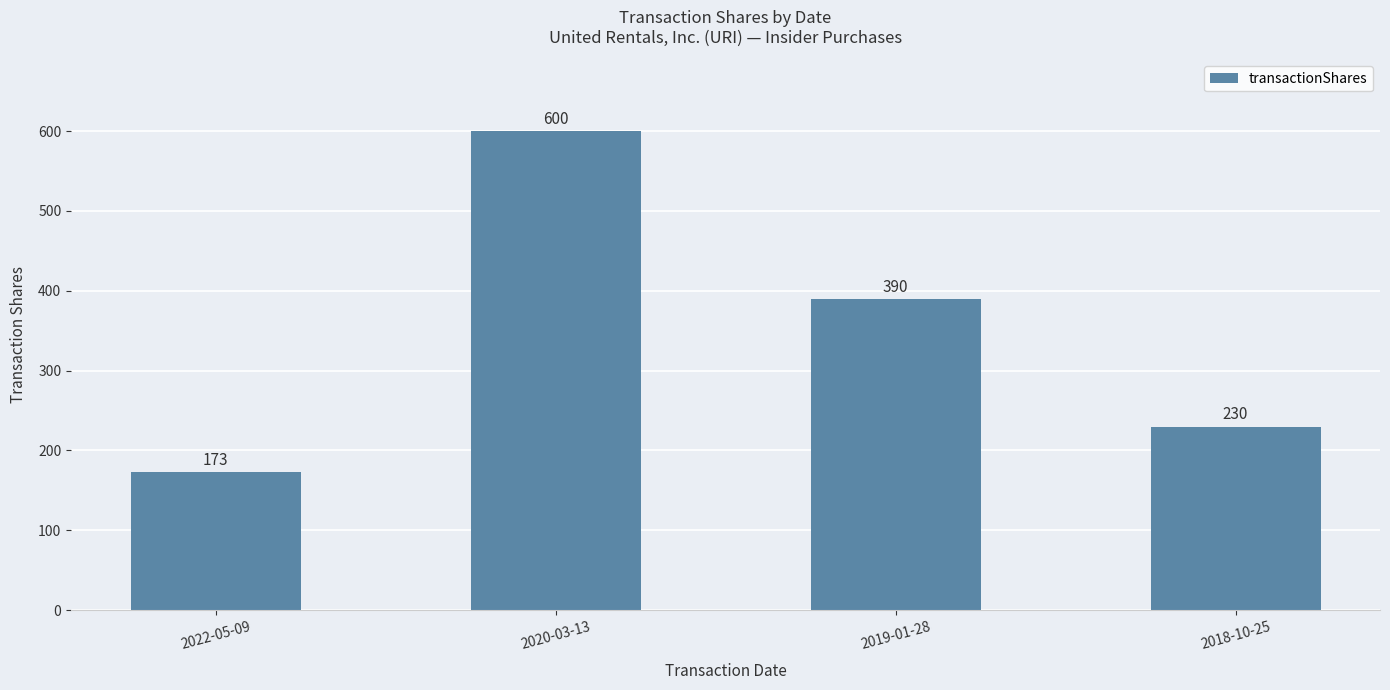

Rank the categories by value from lowest to highest.

2022-05-09, 2018-10-25, 2019-01-28, 2020-03-13